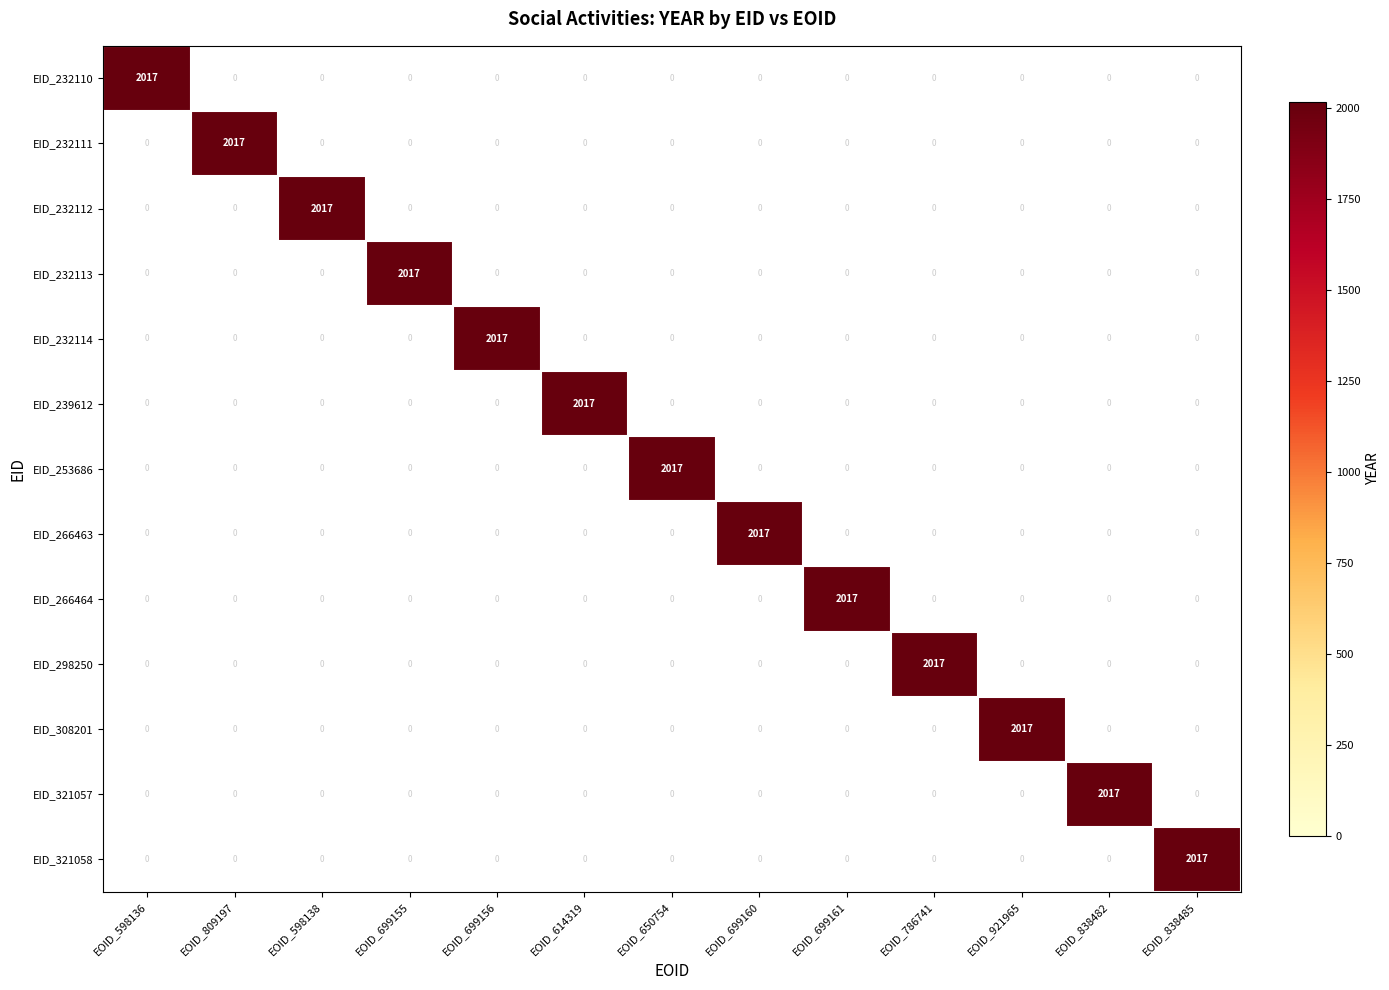

True or false: EID_266463 has a value of 2017 at EOID_699160.

True